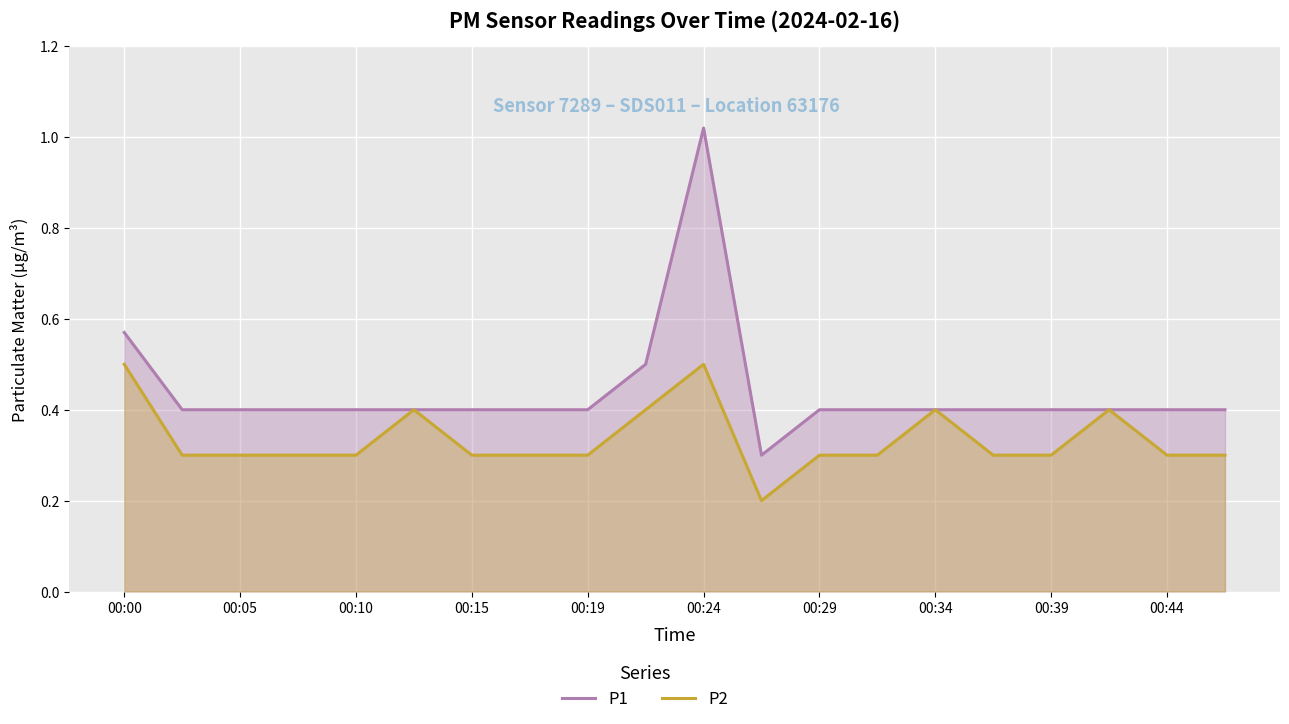

Reading left to right, what are all the values shown in this chart?

P1: 0.6	0.4	0.4	0.4	0.4	0.4	0.4	0.4	0.4	0.5	1.0	0.3	0.4	0.4	0.4	0.4	0.4	0.4	0.4	0.4
P2: 0.5	0.3	0.3	0.3	0.3	0.4	0.3	0.3	0.3	0.4	0.5	0.2	0.3	0.3	0.4	0.3	0.3	0.4	0.3	0.3